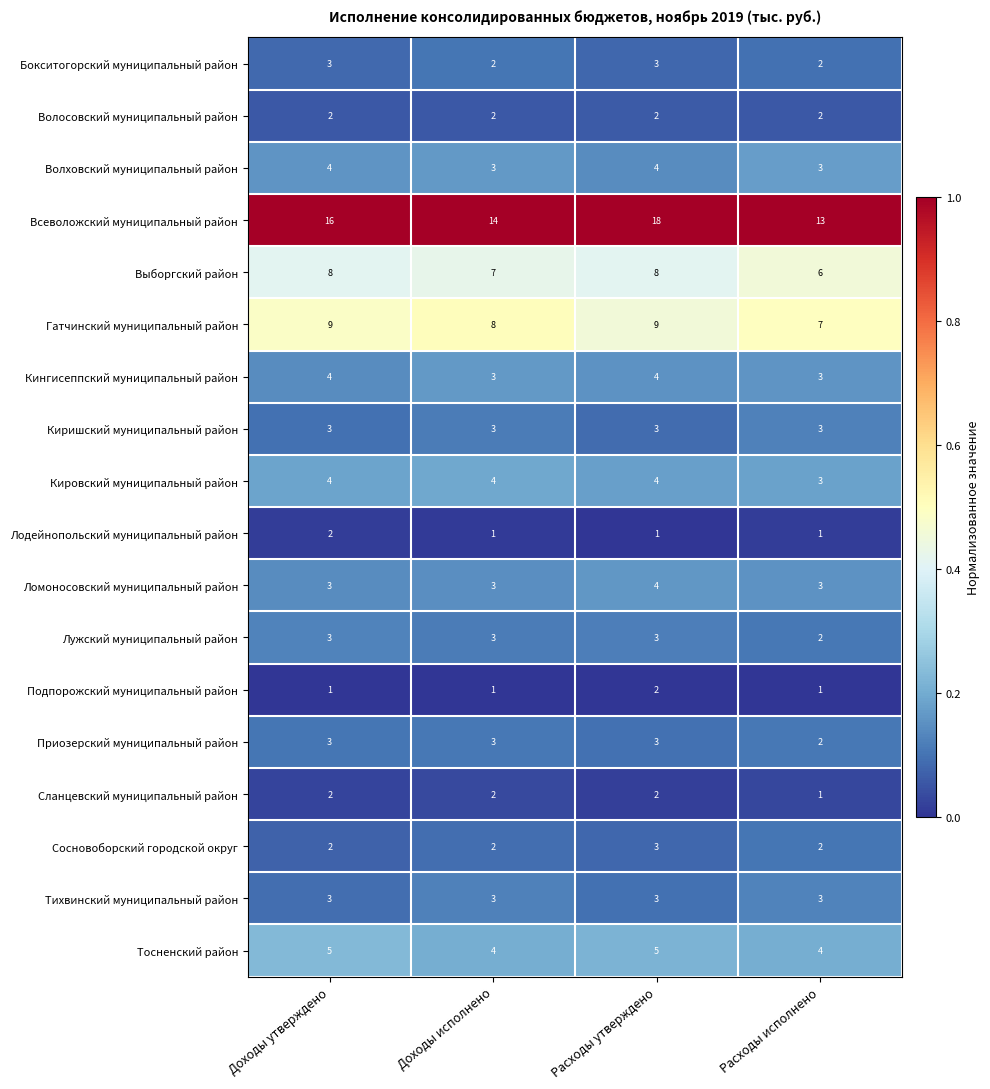

The value of Лодейнопольский муниципальный район at Расходы исполнено is 1. True or false?

True